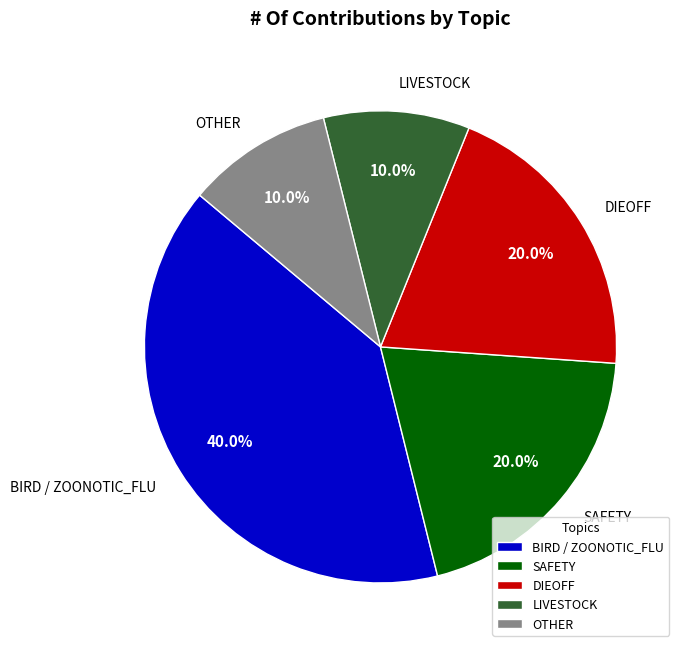

What percentage is NOT represented by SAFETY?

80.0%